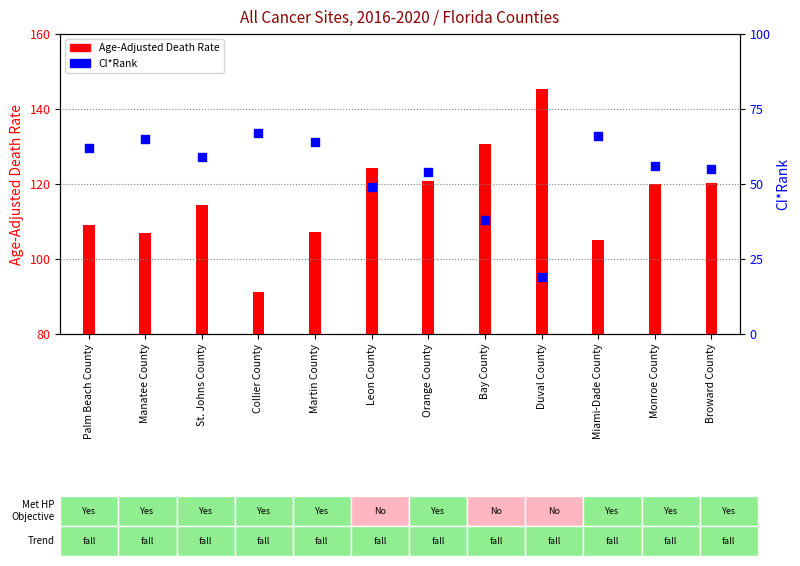

What are all the series names shown in the legend?

Age-Adjusted Death Rate, CI*Rank